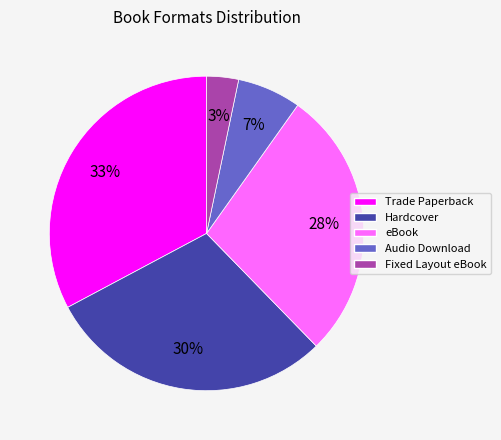

Is the sum of Audio Download and Hardcover greater than half?

No